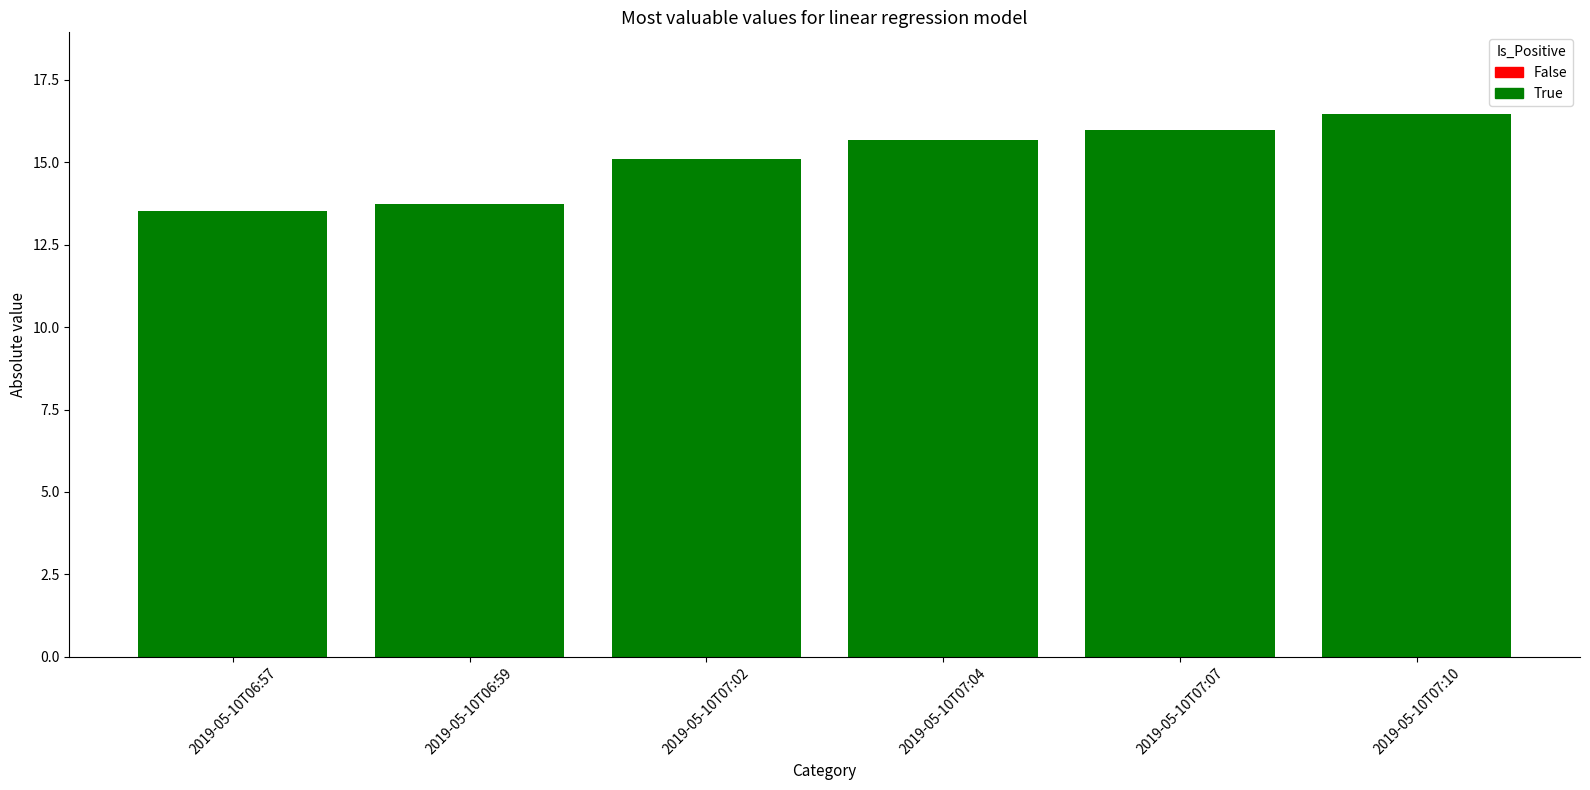

How many categories are shown in the chart?

6